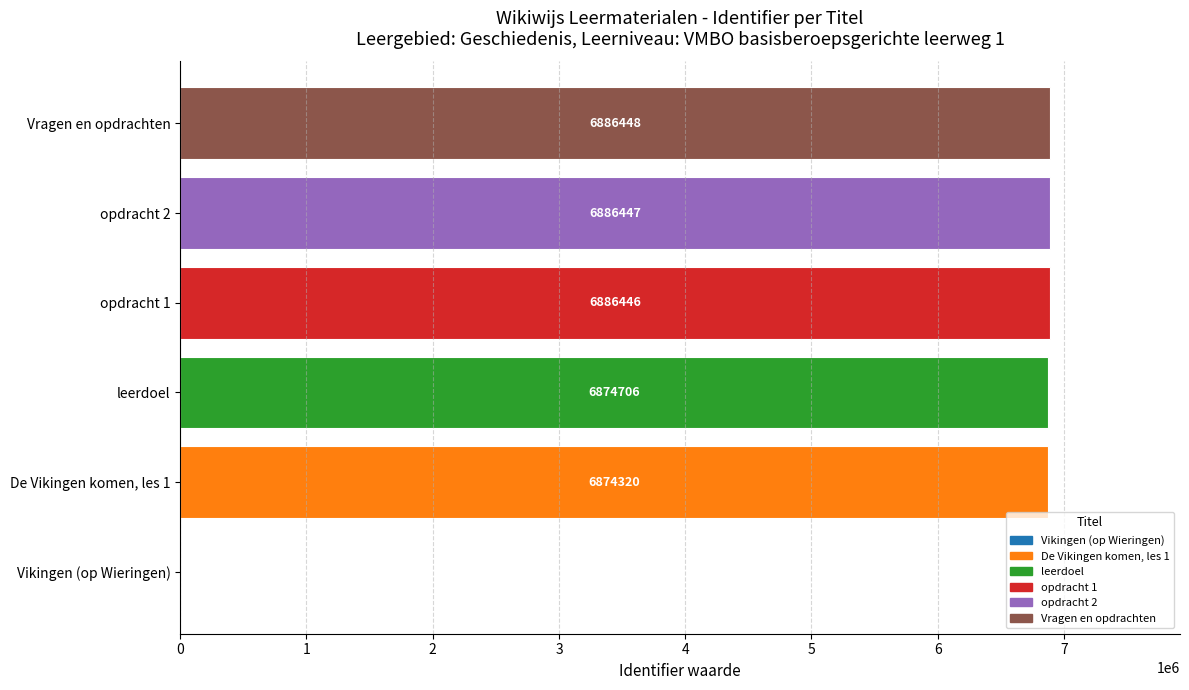

At which category does the chart reach its peak across all series?

Vragen en opdrachten